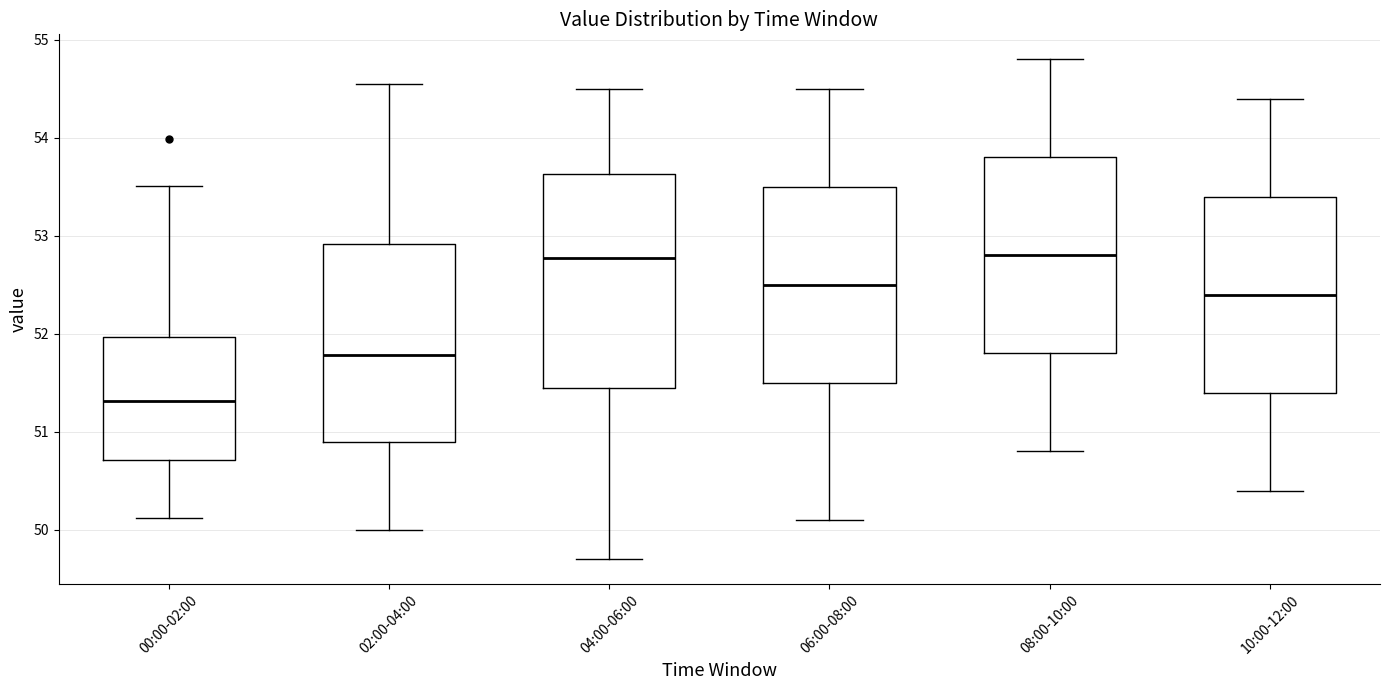

Reading left to right, read every box against the y-axis: the position of its median line, the range the box covers, and the ends of its whiskers. The values are not printed on the chart, so give them approximately, as read against the axis.

00:00-02:00: median 51.3, box 50.7 to 52.0, whiskers 50.1 to 53.5
02:00-04:00: median 51.8, box 50.9 to 52.9, whiskers 50.0 to 54.6
04:00-06:00: median 52.8, box 51.5 to 53.6, whiskers 49.7 to 54.5
06:00-08:00: median 52.5, box 51.5 to 53.5, whiskers 50.1 to 54.5
08:00-10:00: median 52.8, box 51.8 to 53.8, whiskers 50.8 to 54.8
10:00-12:00: median 52.4, box 51.4 to 53.4, whiskers 50.4 to 54.4